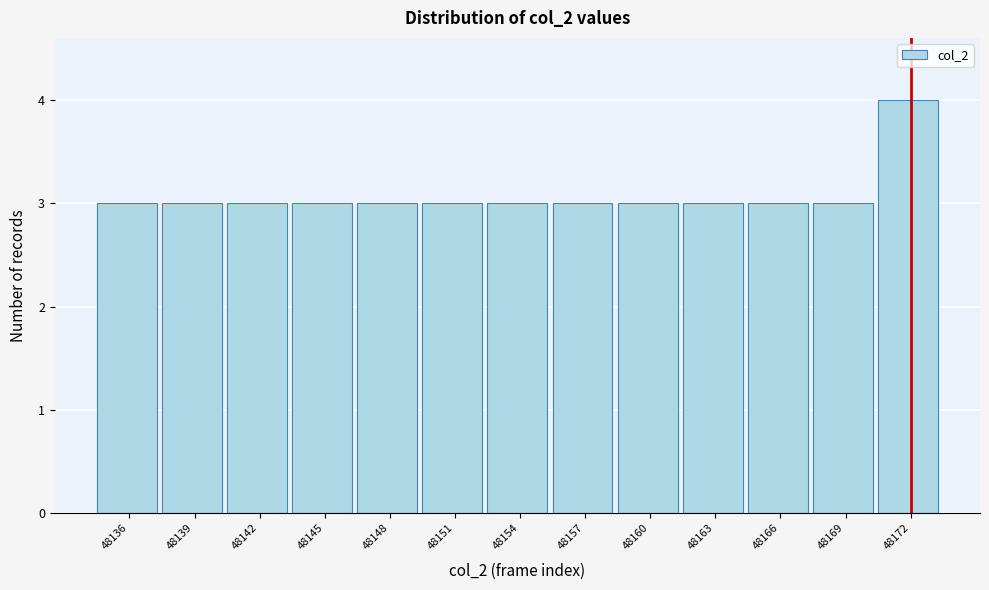

Reading left to right, transcribe all the data shown in this chart.

48136=3	48139=3	48142=3	48145=3	48148=3	48151=3	48154=3	48157=3	48160=3	48163=3	48166=3	48169=3	48172=4